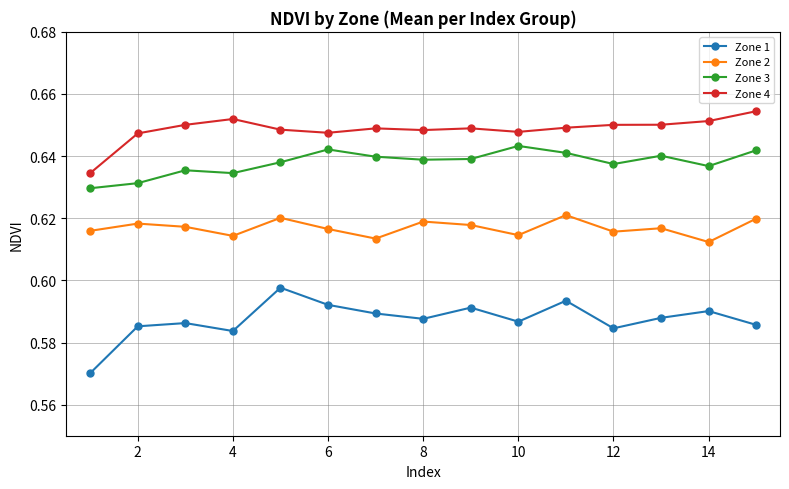

True or false: Zone 1 and Zone 3 intersect in this chart.

False